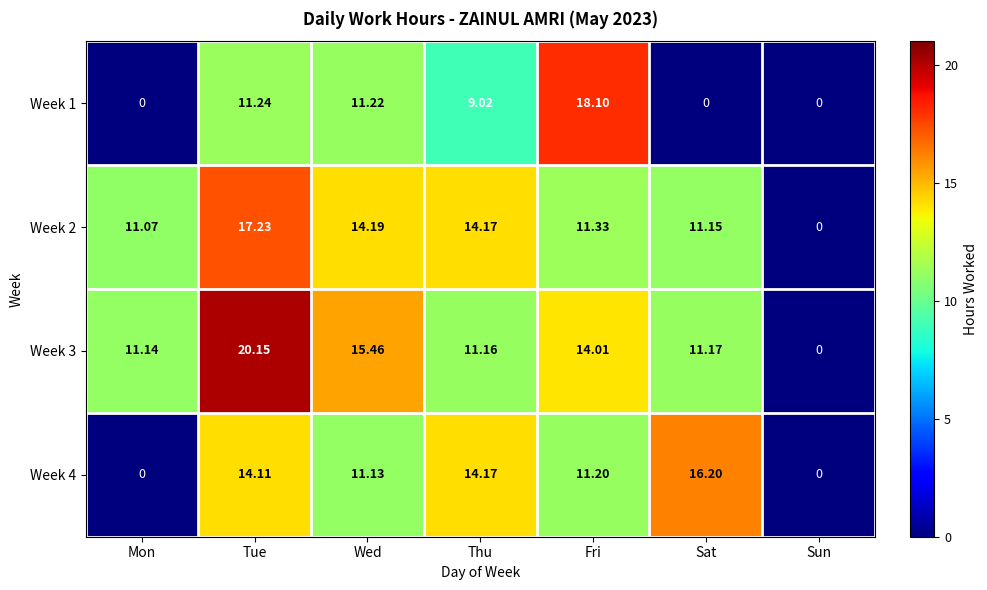

Which label corresponds to the largest value in the chart?

Tue